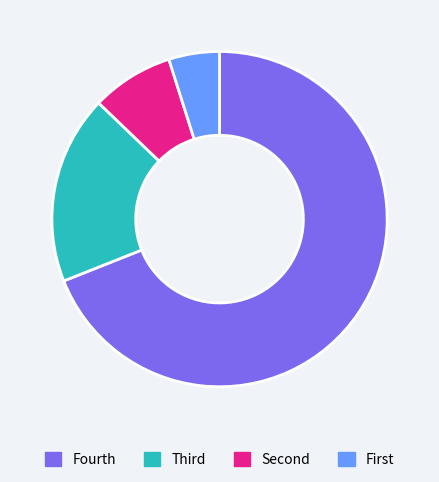

Is it true that Fourth is 63% of the pie?

False